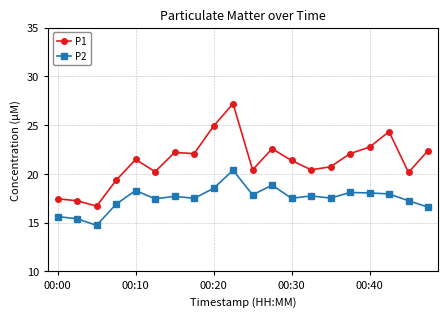

What is the value of the P2 point at the 4th from the left?

16.9